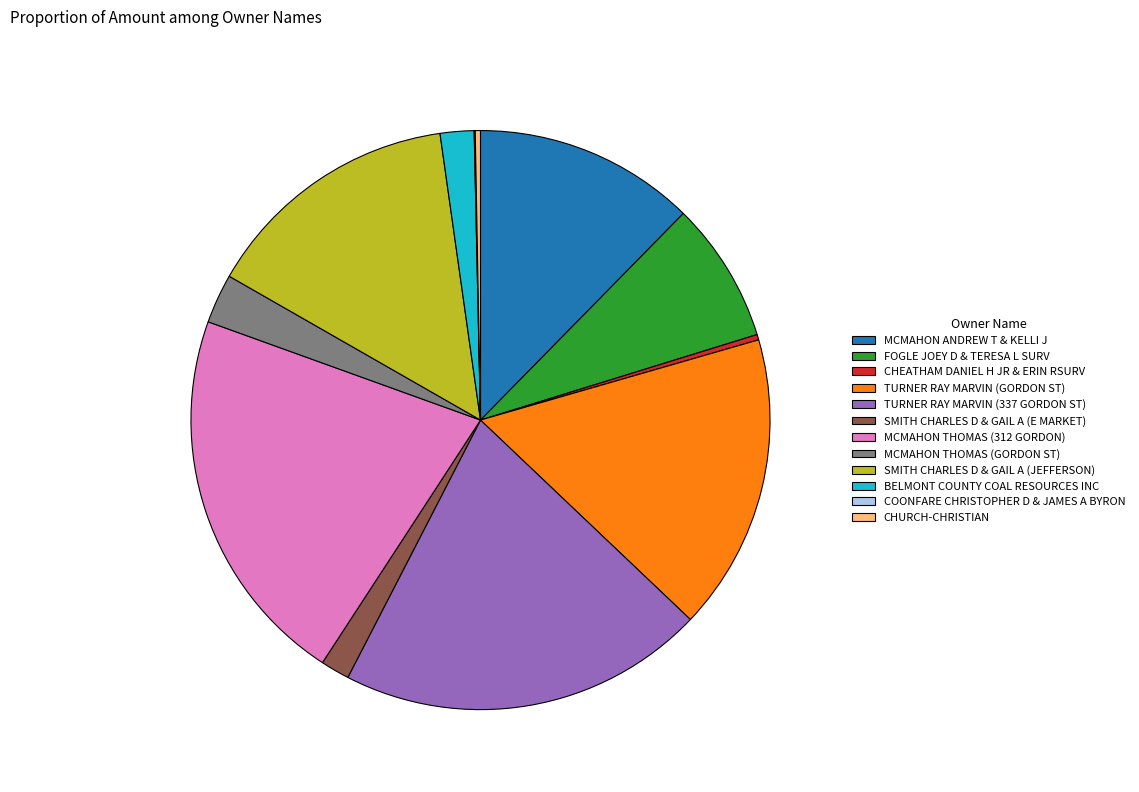

Is the sum of TURNER RAY MARVIN (337 GORDON ST) and MCMAHON THOMAS (GORDON ST) greater than half?

No